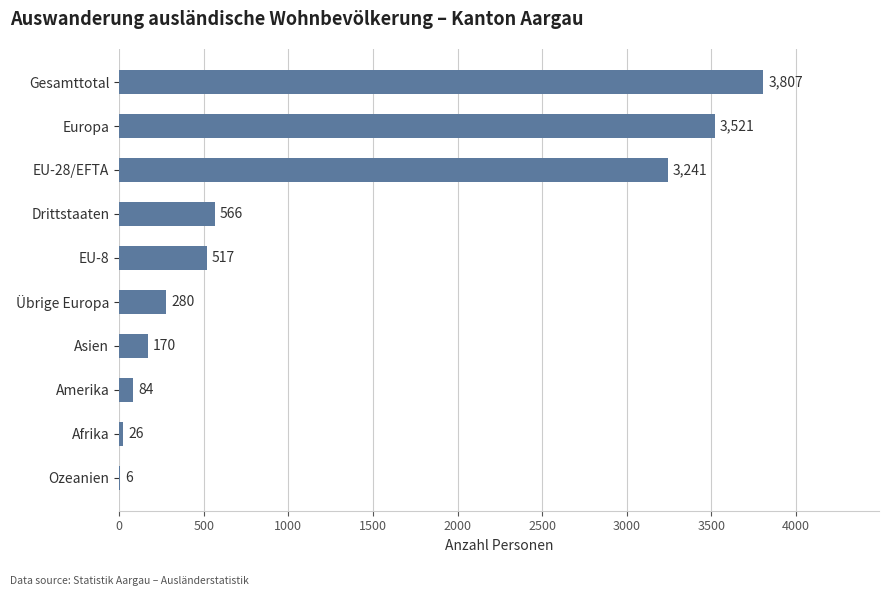

What is the sum of all values?

12218